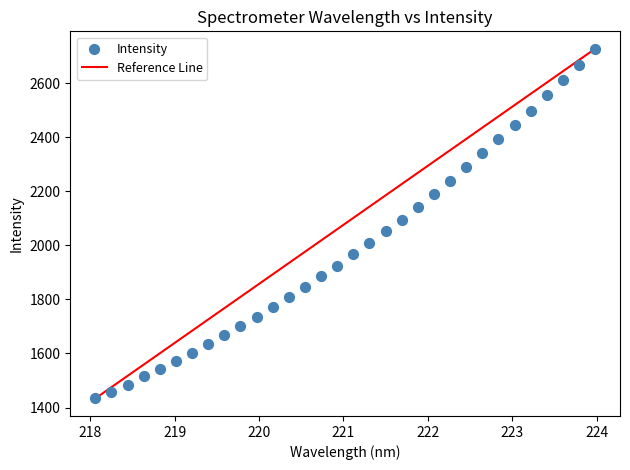

What is the range of Y values (max minus min)?

1295.0